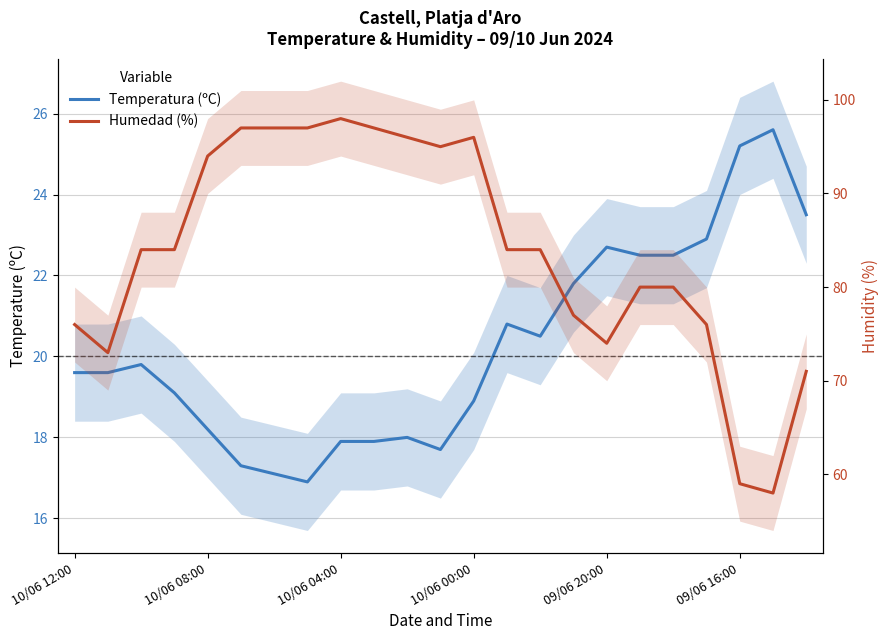

What are all the series names shown in the legend?

Temperatura (ºC), Humedad (%)